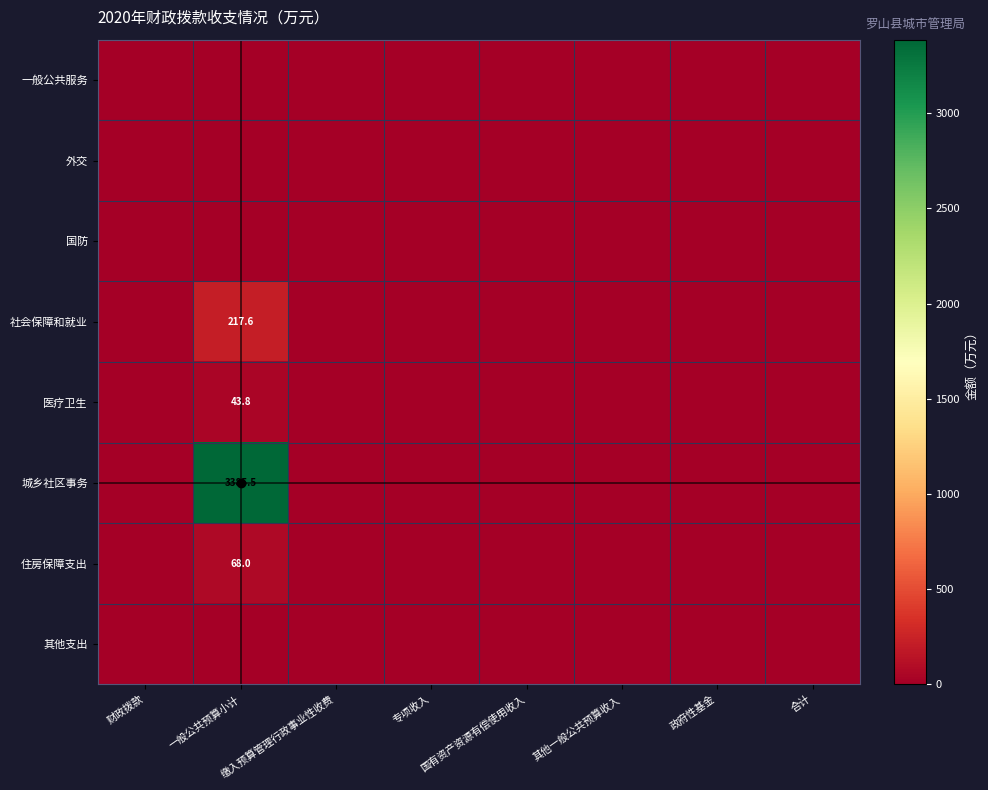

List the labels in order of 医疗卫生 value, smallest first.

财政拨款, 缴入预算管理行政事业性收费, 专项收入, 国有资产资源有偿使用收入, 其他一般公共预算收入, 政府性基金, 合计, 一般公共预算小计